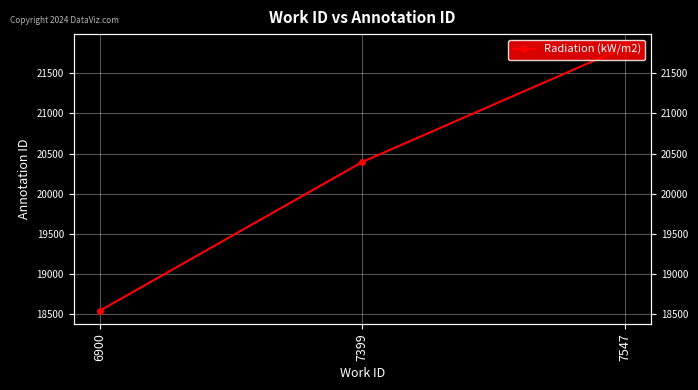

List the labels in order of value, smallest first.

6900, 7399, 7547